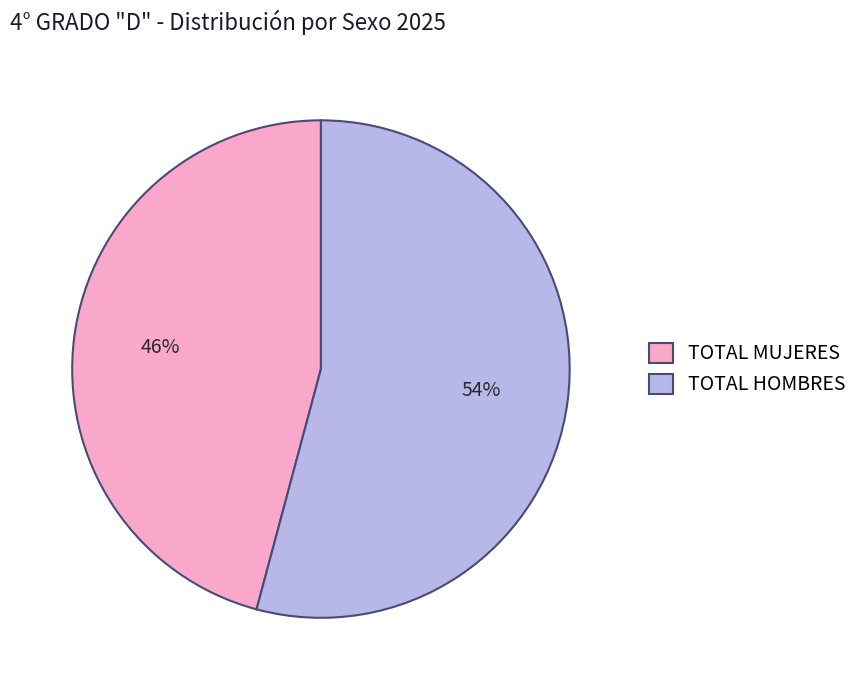

Which has a higher value, TOTAL MUJERES or TOTAL HOMBRES?

TOTAL HOMBRES